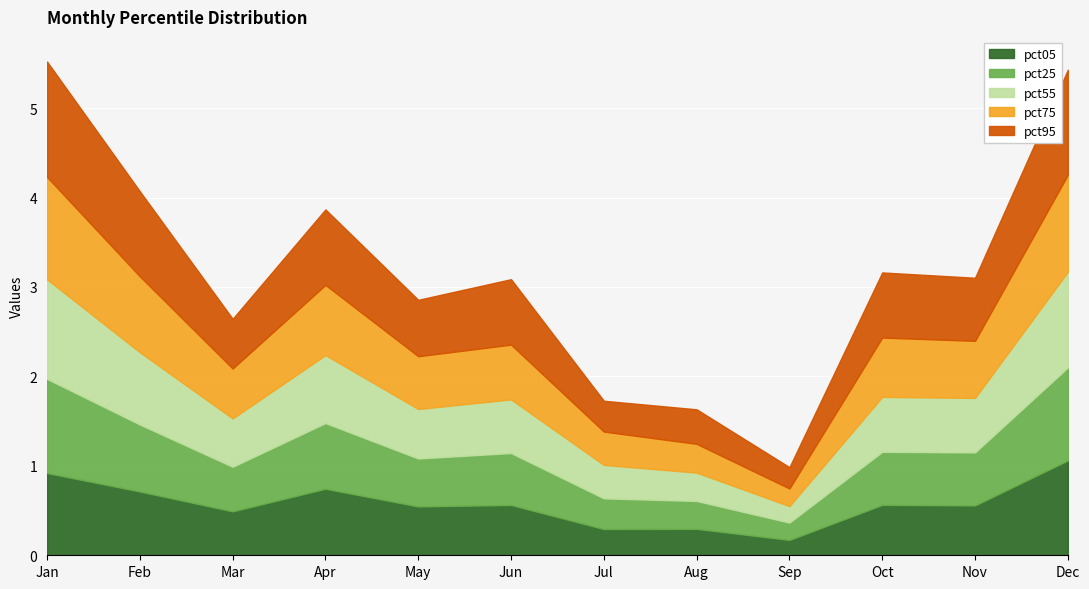

Is the value of pct05 at Nov greater than the value of pct75 at Dec?

No